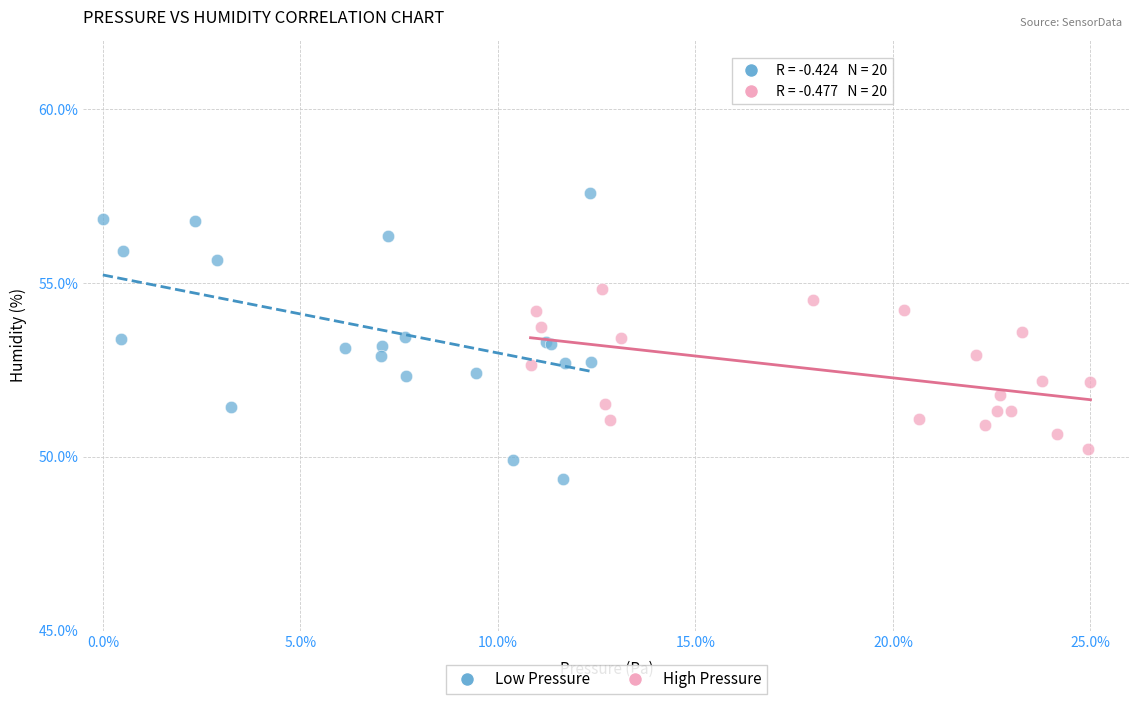

Which series reaches the minimum Y coordinate?

Low Pressure